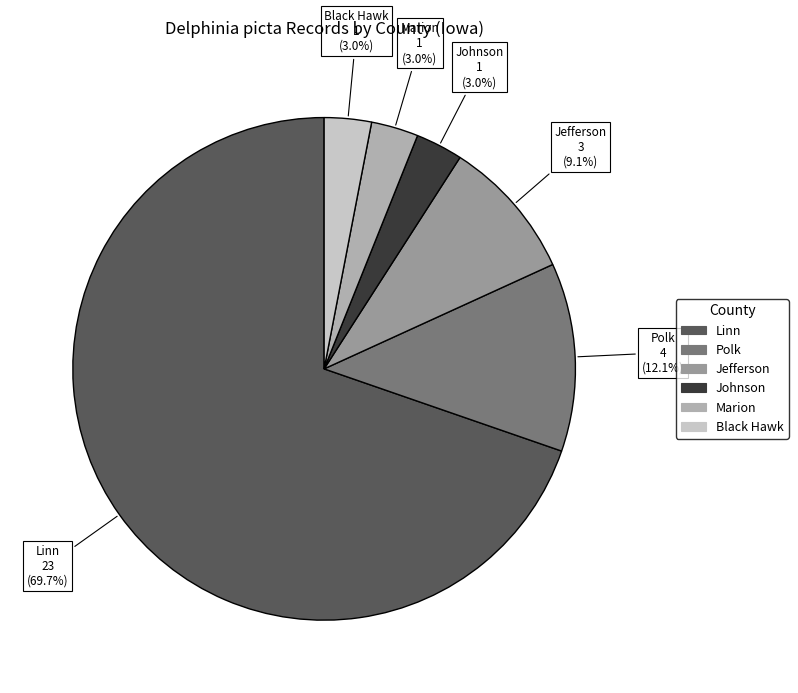

Which slice is the largest?

Linn